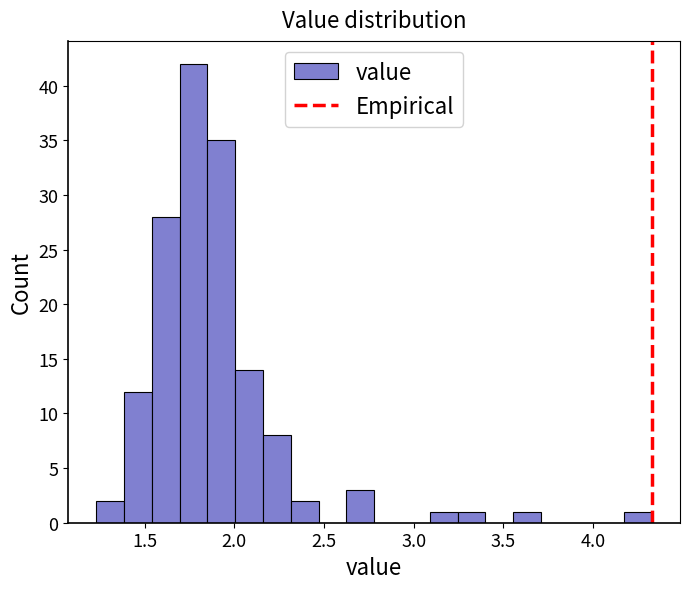

Around what value on the x-axis is the tallest bar? Give the approximate position of its centre, as read against the axis.

1.75